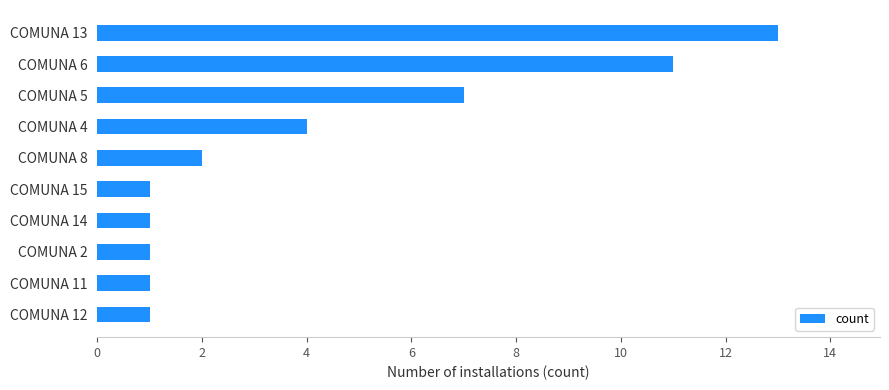

What is the change in value from COMUNA 12 to COMUNA 6?

+10